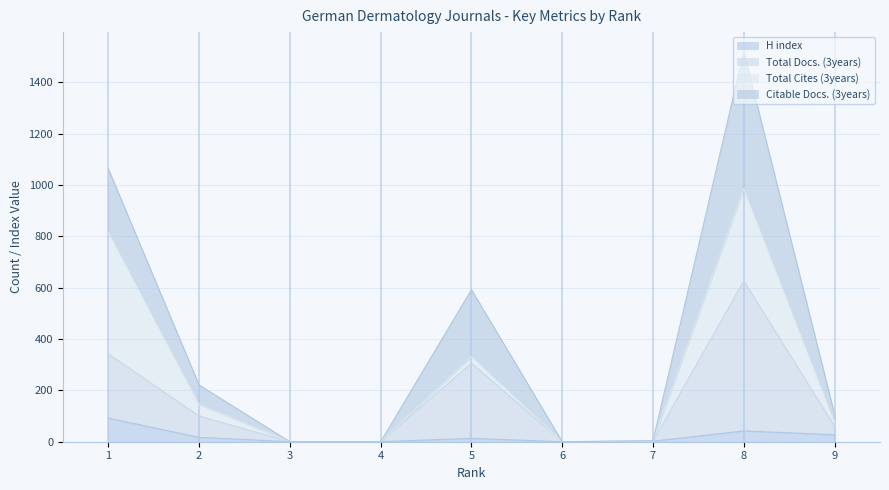

At which category is the sum across all series the highest?

8